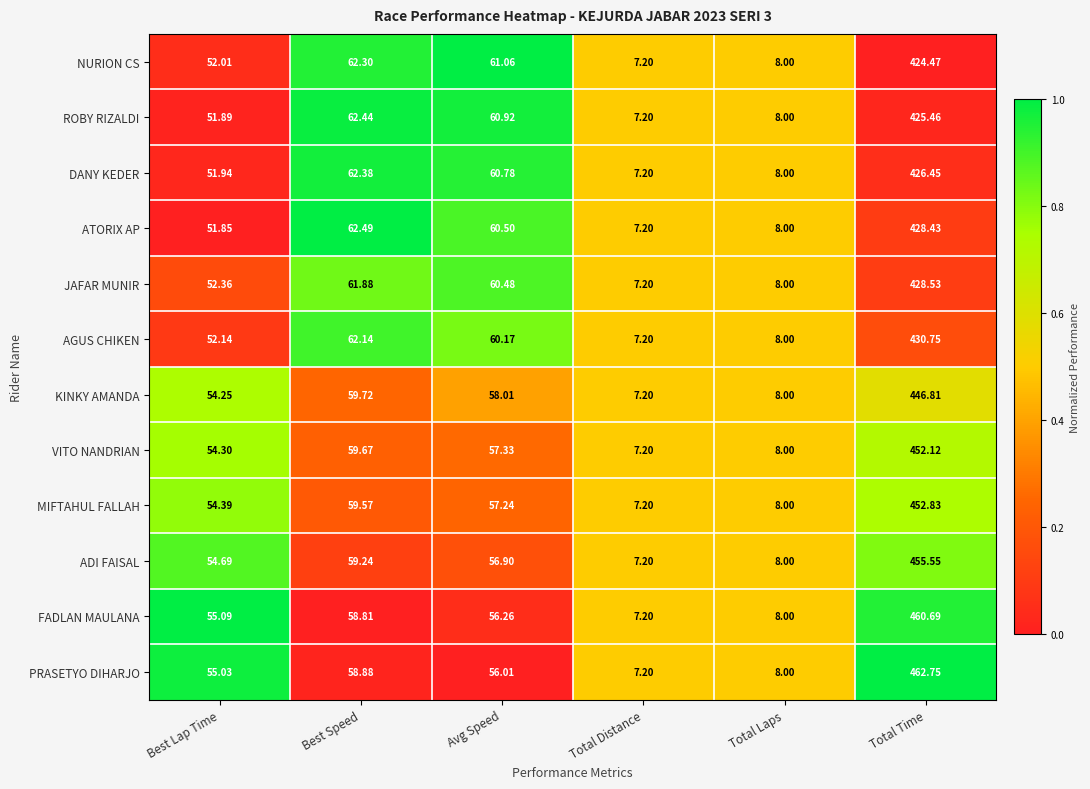

Is the value of NURION CS at Total Laps greater than the value of KINKY AMANDA at Total Distance?

Yes